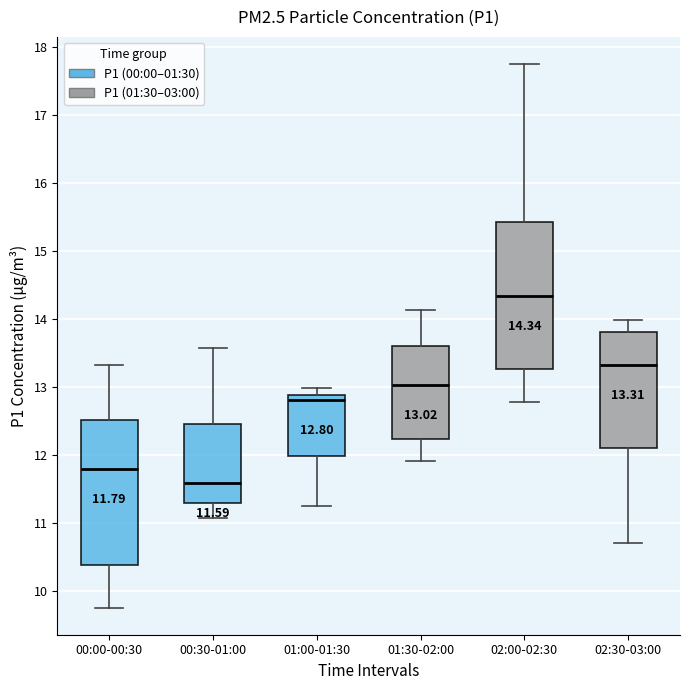

Which box's median line is the highest?

02:00-02:30